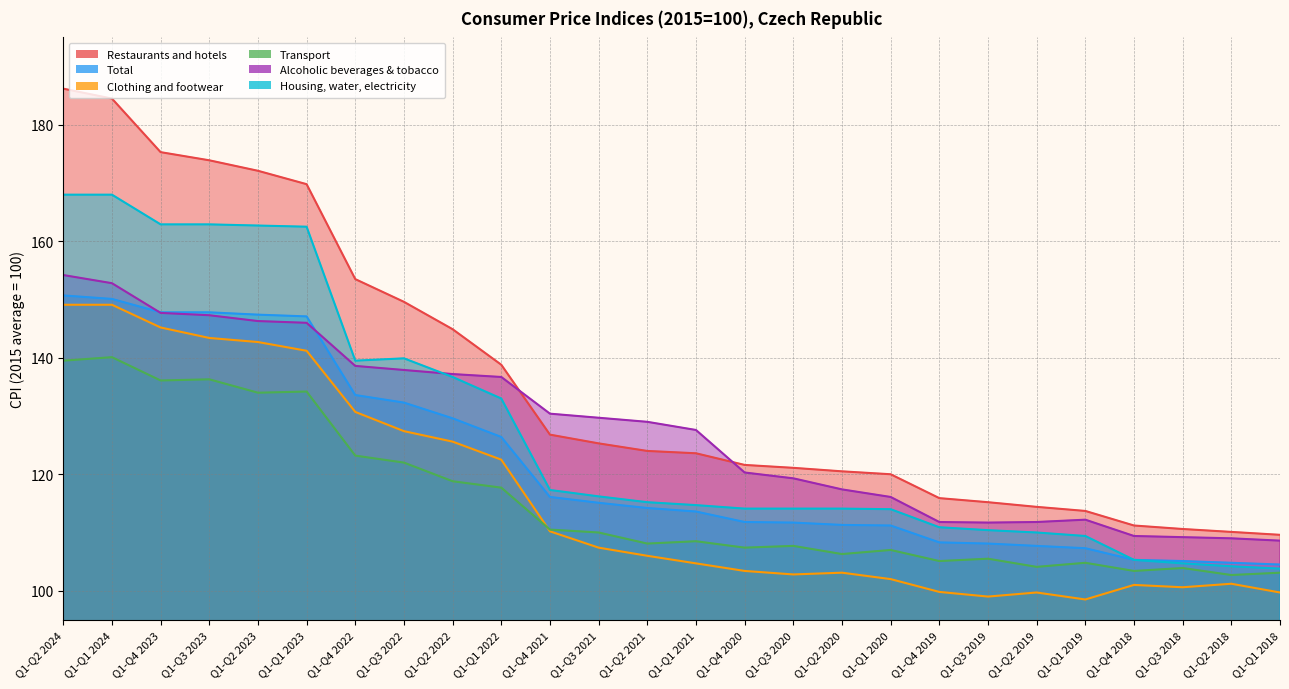

What are all the series names shown in the legend?

Restaurants and hotels, Total, Clothing and footwear, Transport, Alcoholic beverages & tobacco, Housing, water, electricity